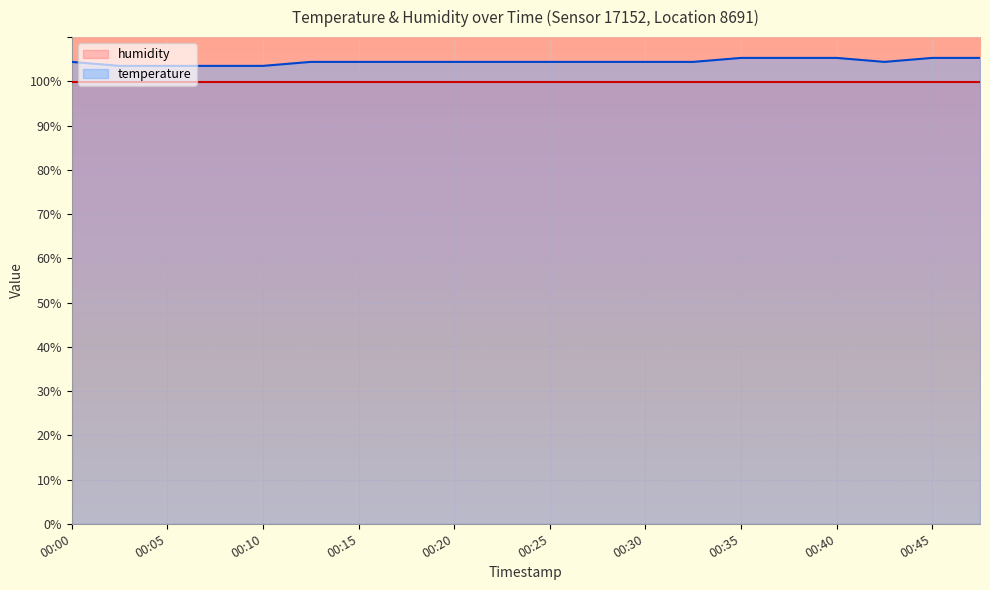

What is the smallest value displayed?

99.9